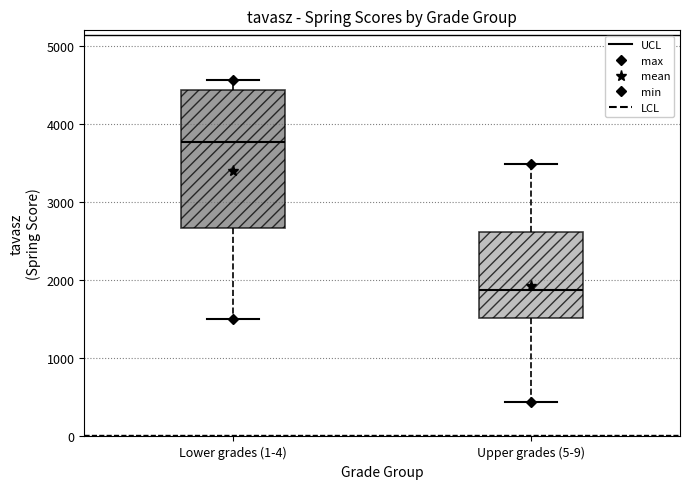

Where is the lower edge of the box for Lower grades (1-4) on the y-axis? The values are not printed on the chart, so give them approximately, as read against the axis.

2700